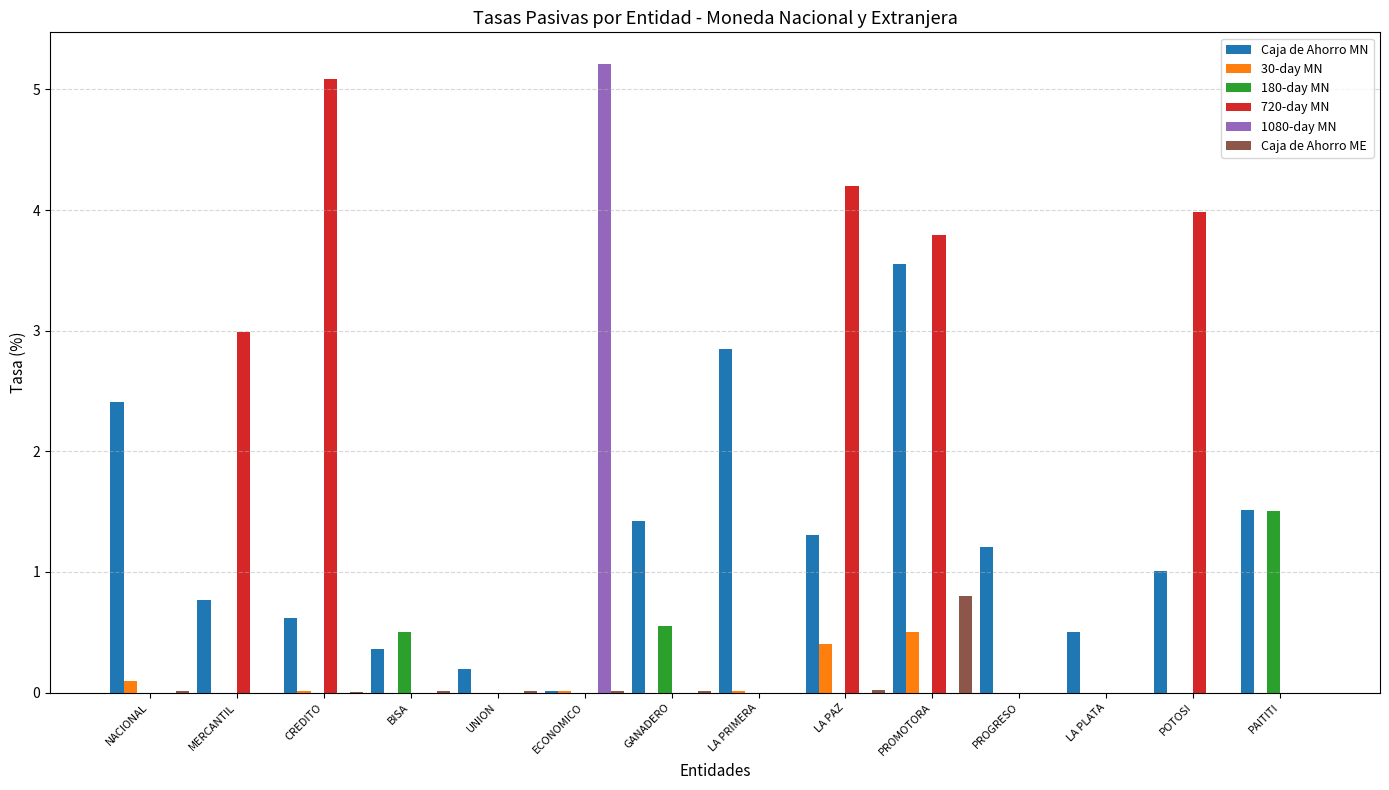

True or false: 30-day MN has a value of 0.0 at PROGRESO.

True